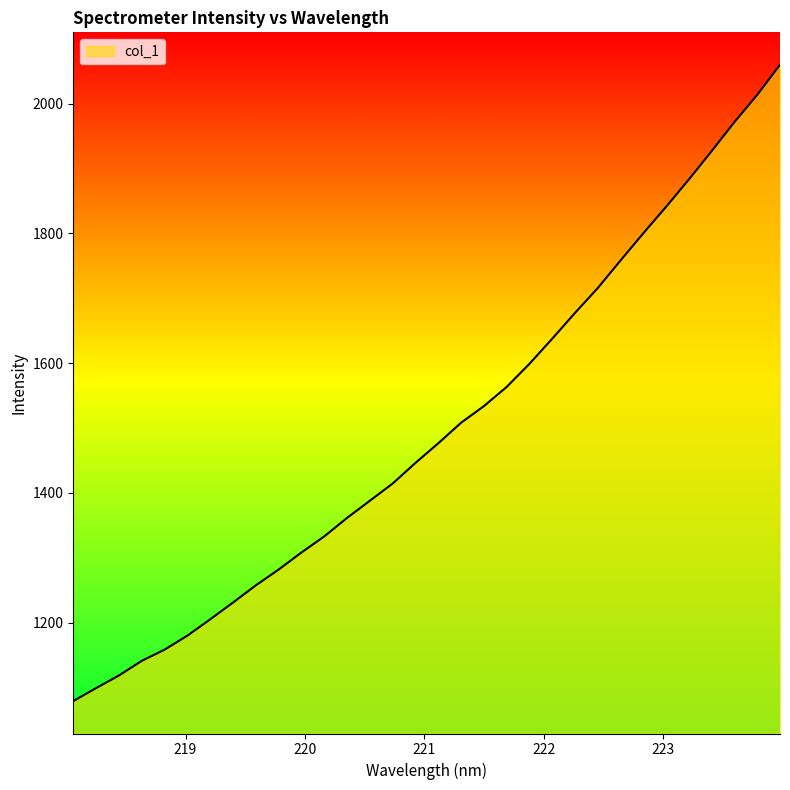

What is the difference between the maximum and minimum values?

980.5